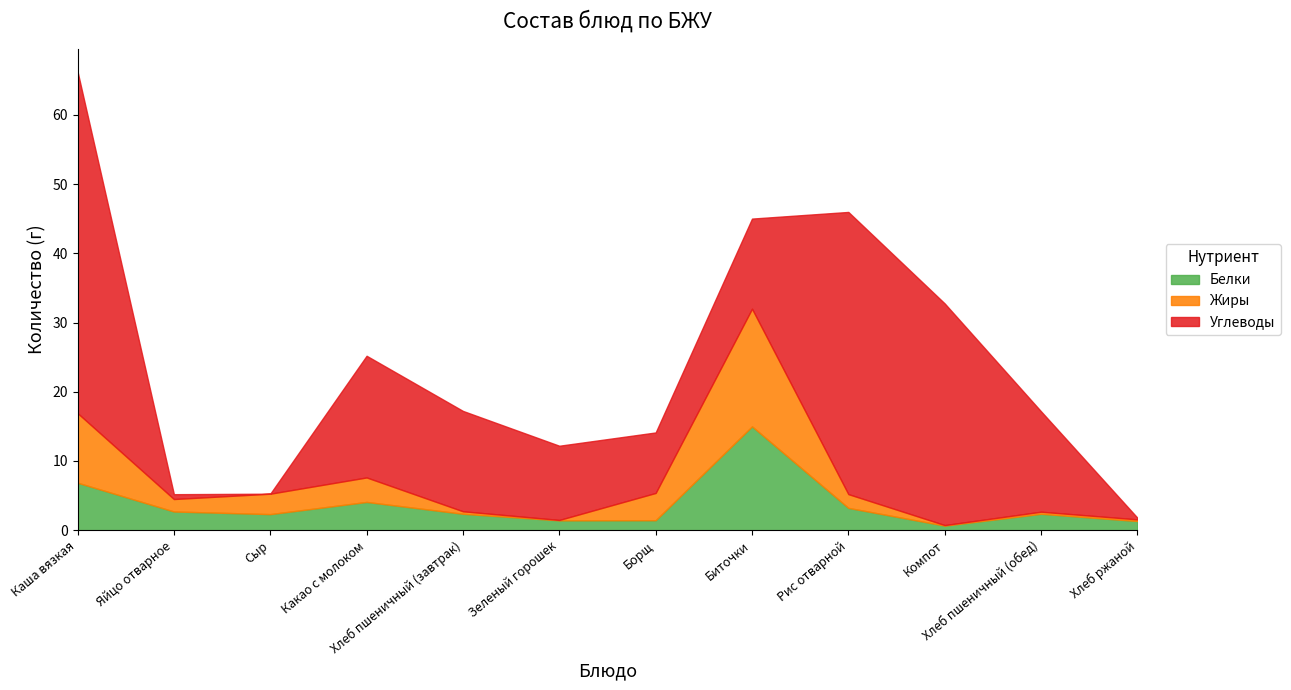

How many data points in Углеводы are above 14?

6